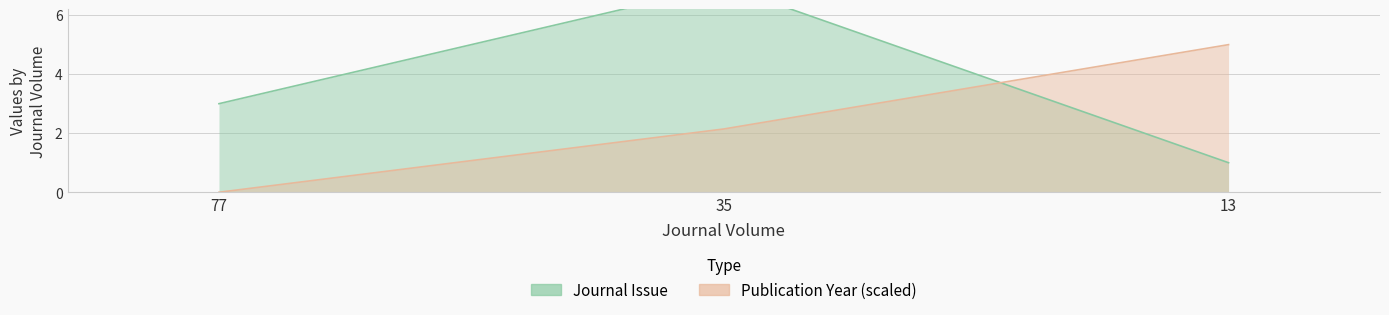

Which has a higher value, 77 or 13?

77